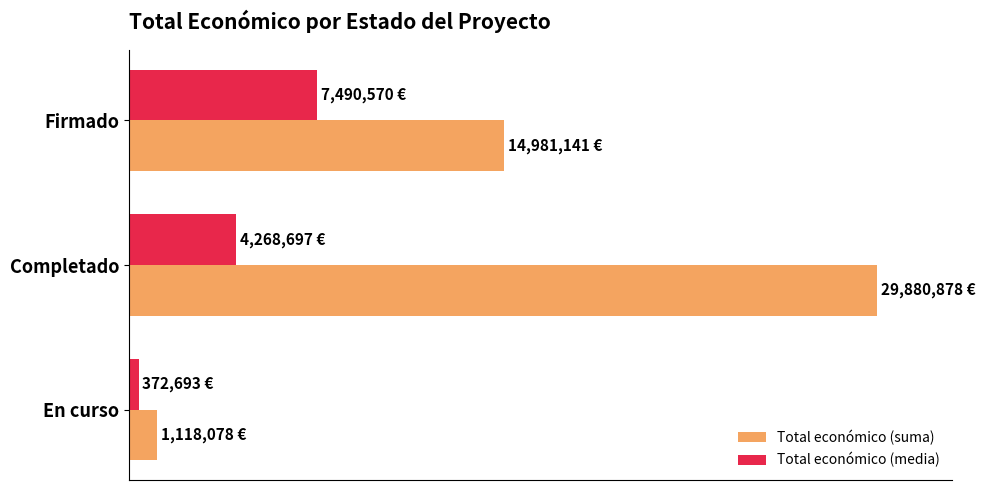

At how many categories does at least one series exceed 8?

2